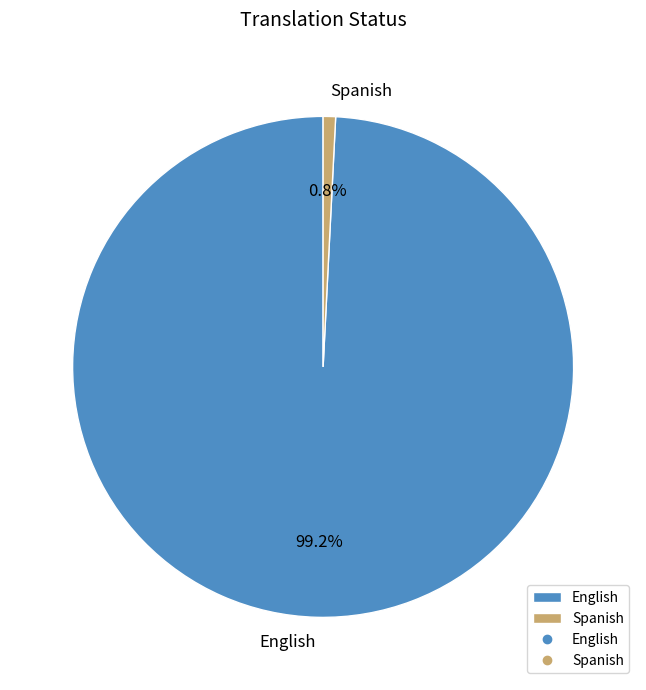

What portion of the pie excludes English?

0.8%